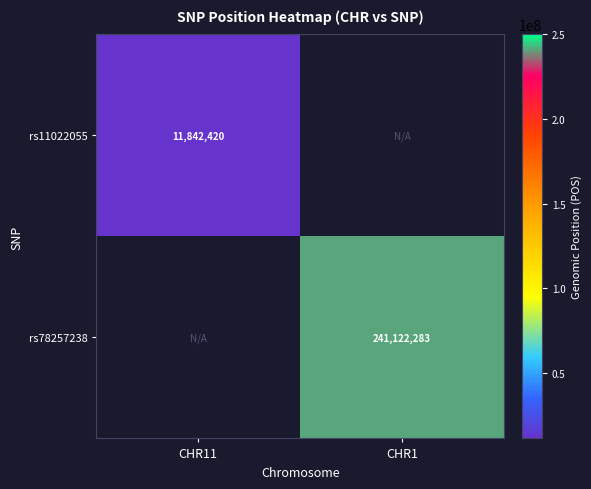

Is it true that rs11022055 equals 3236326 at CHR11?

False